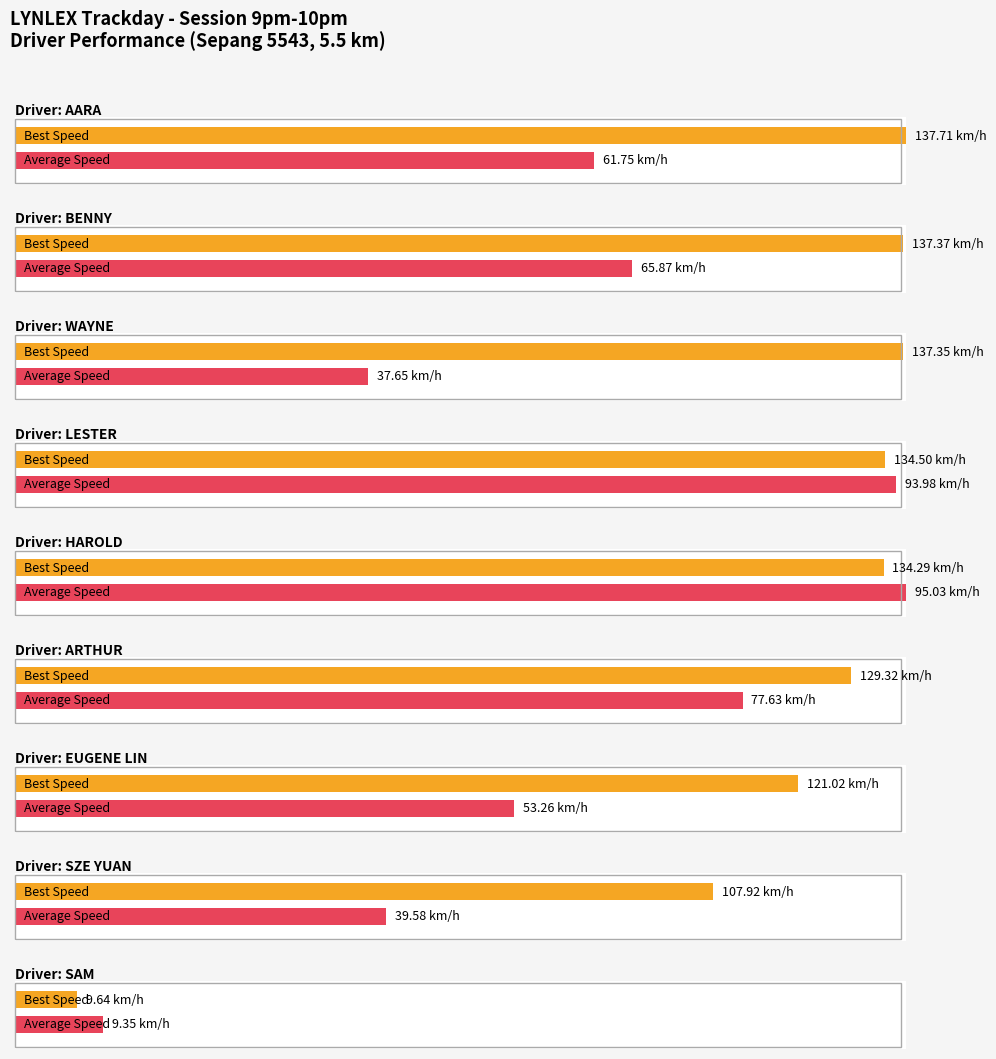

How many data points in Best Speed are above 134?

5